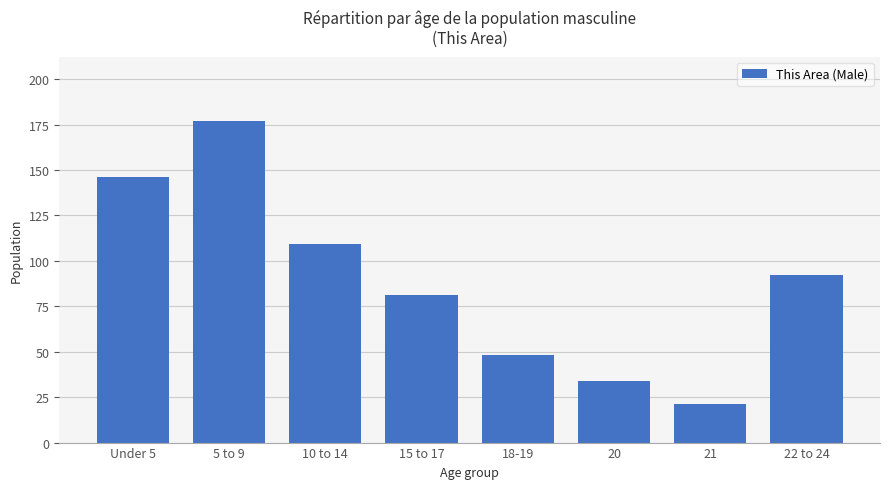

The chart shows a value of 48 at 18-19. True or false?

True